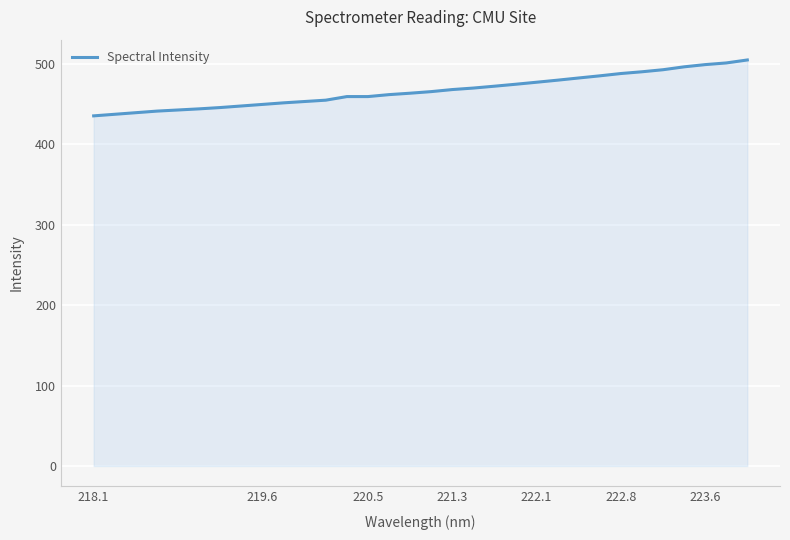

What is the minimum value shown in the chart?

435.4